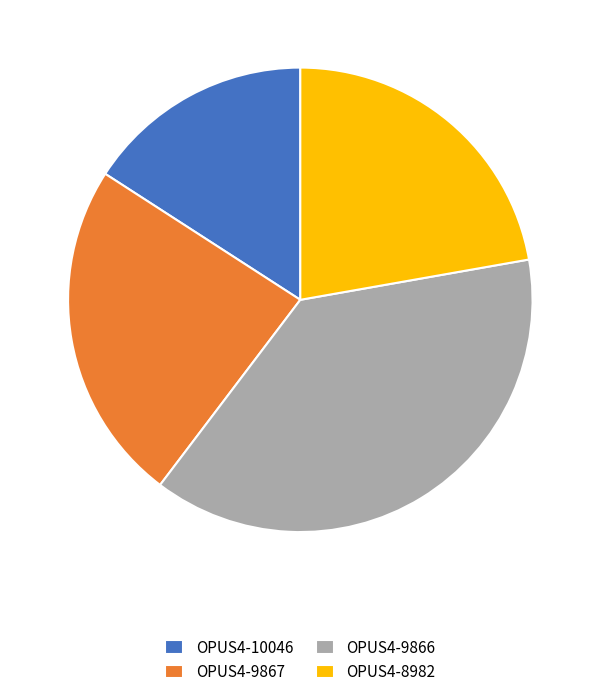

True or false: OPUS4-9867 accounts for 17% of the total.

False